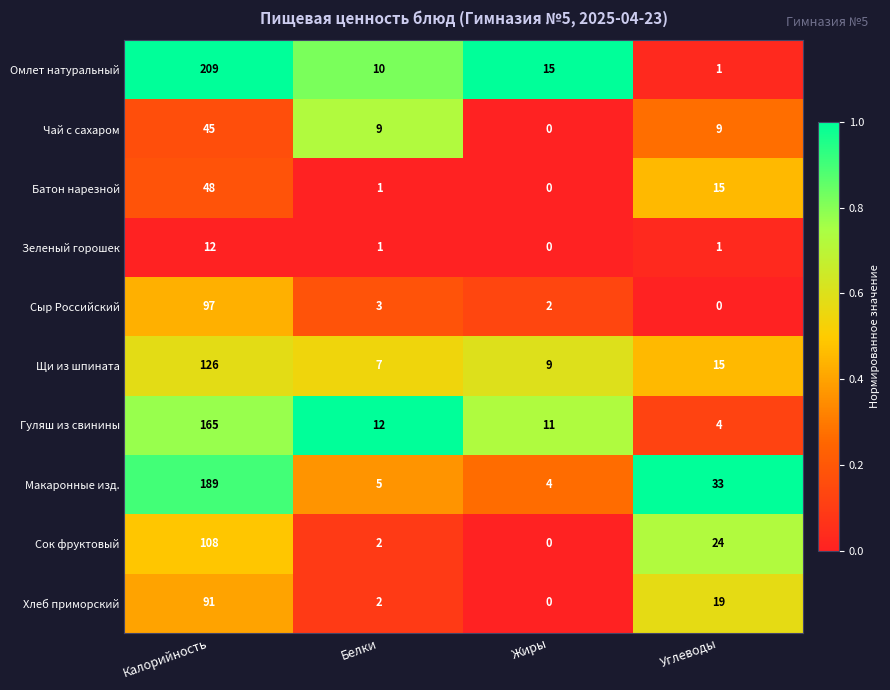

What is the difference between the Хлеб приморский values at Белки and Углеводы?

17